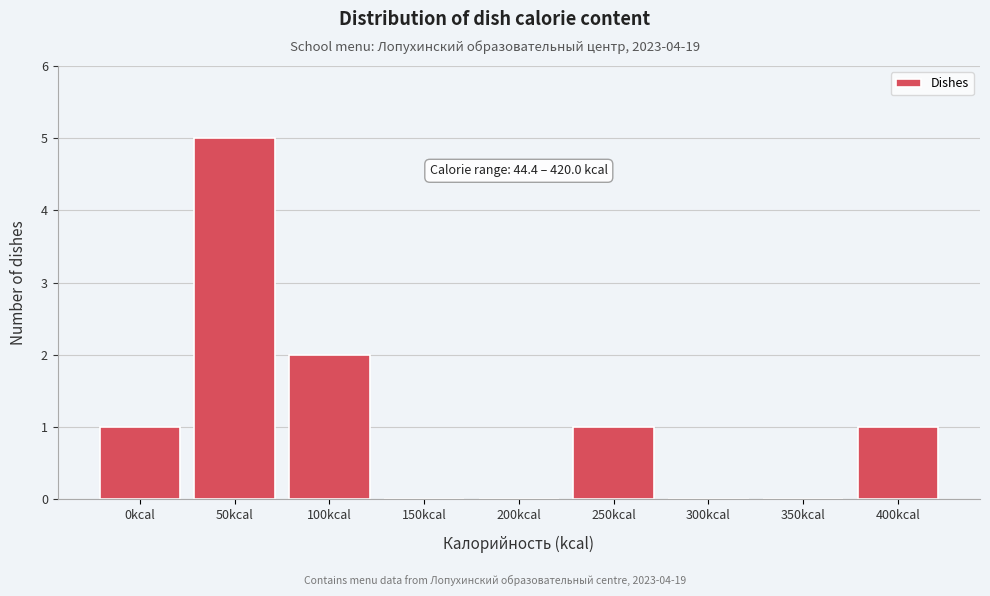

Reading left to right, what are all the values shown in this chart?

0kcal=1	50kcal=5	100kcal=2	150kcal=0	200kcal=0	250kcal=1	300kcal=0	350kcal=0	400kcal=1